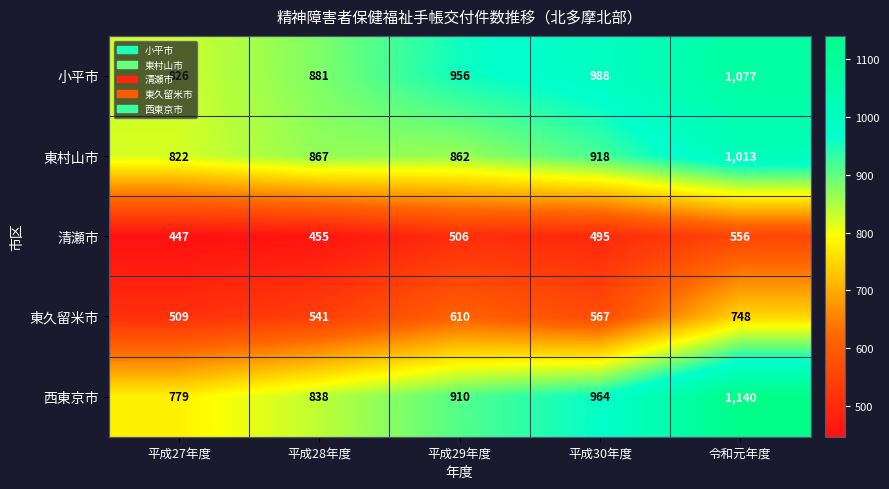

What is the difference between the 西東京市 values at 平成27年度 and 平成28年度?

59